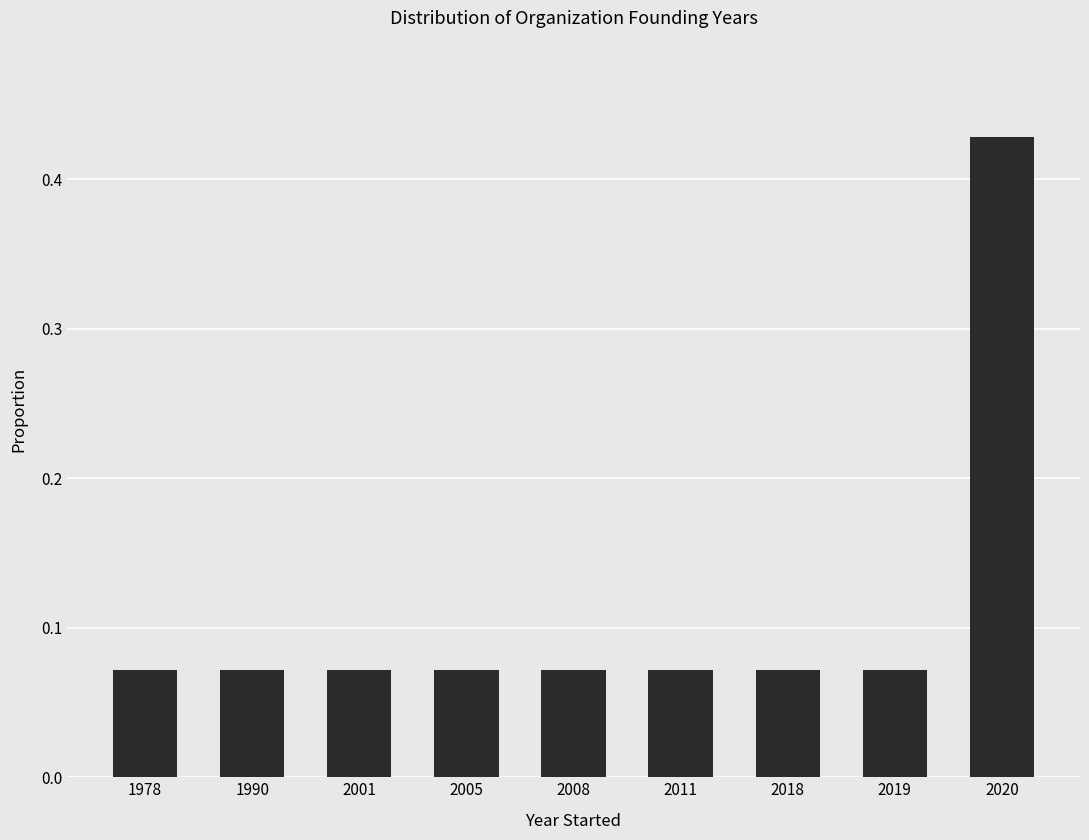

Which category has the highest value across all series?

2020